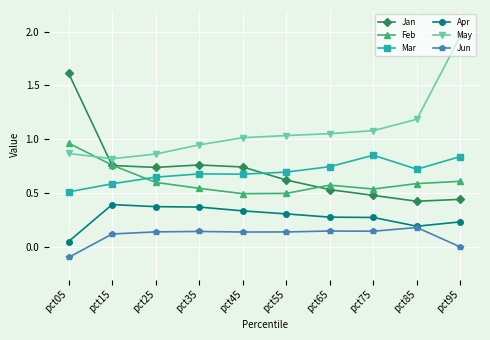

How many lines are shown in the chart?

6